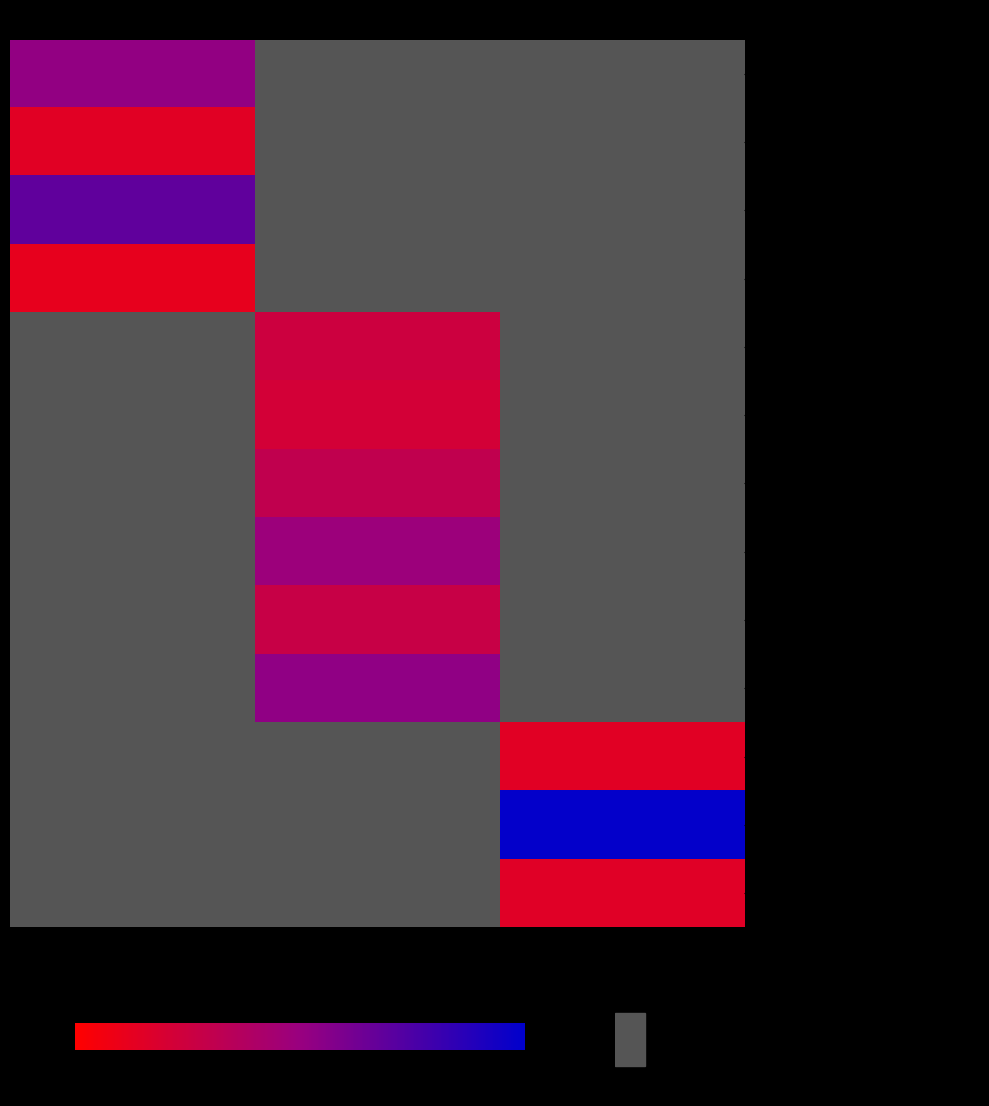

List the series in order of their peak value, lowest first.

сок яблочный, Какао с молоком сгущенным, Каша молочная гречневая, Бутерброд с маслом, Салат из белокачанной капусты с морковью, Суп картофельный с крупой (пшено), Бефстроганов из отварного мяса, Макаронные изделия отварные, Сок вишневый, Хлеб пшеничный, Чай с сахаром, вареньем, медом, Бутерброд с маслом (1-й вариант), Варенье